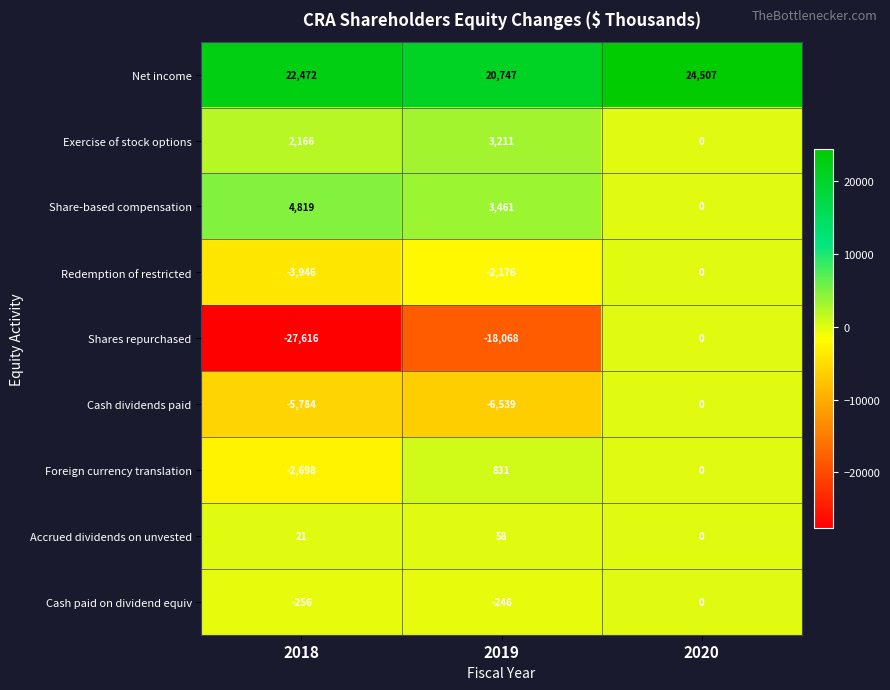

List the labels in order of Net income value, smallest first.

2019, 2018, 2020